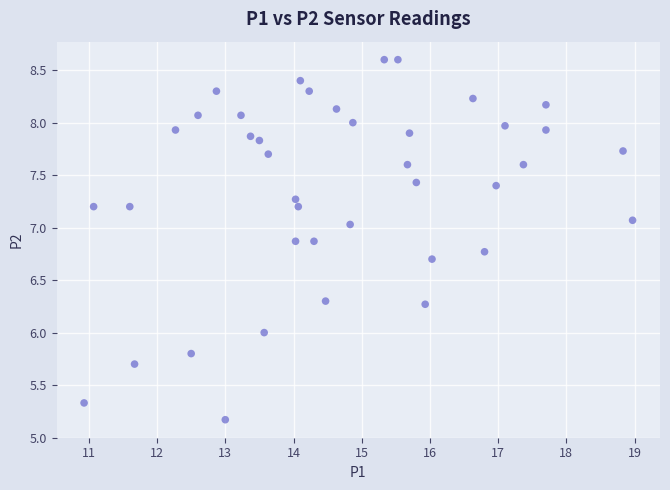

What is the range of Y values (max minus min)?

3.4